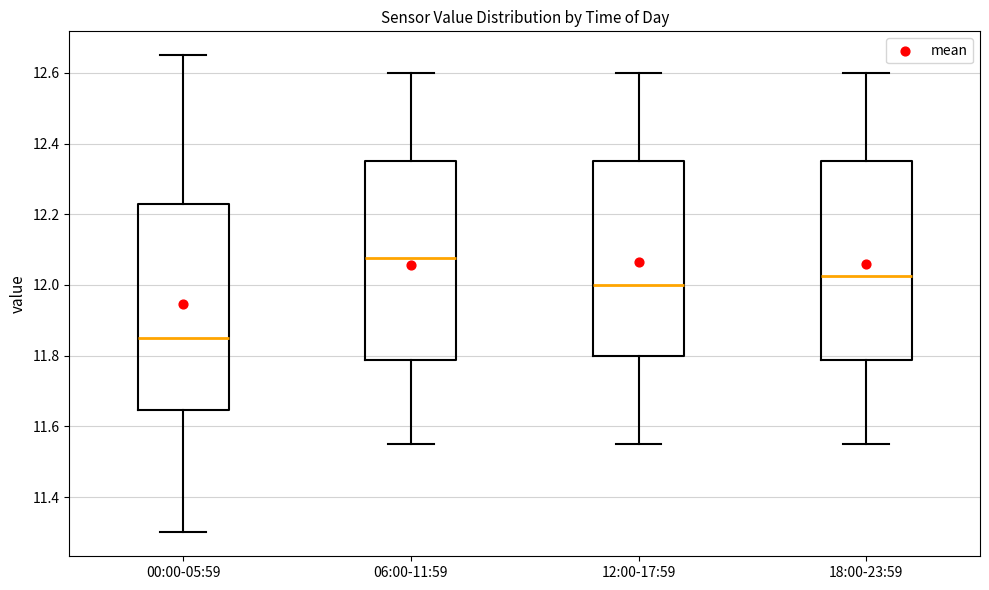

Reading left to right, transcribe this box plot: for each box, give where its median line is, the range the box spans, and where its two whiskers end, as read against the y-axis. The values are not printed on the chart, so give them approximately, as read against the axis.

00:00-05:59: median 11.86, box 11.64 to 12.24, whiskers 11.30 to 12.66
06:00-11:59: median 12.08, box 11.78 to 12.36, whiskers 11.56 to 12.60
12:00-17:59: median 12.00, box 11.80 to 12.36, whiskers 11.56 to 12.60
18:00-23:59: median 12.02, box 11.78 to 12.36, whiskers 11.56 to 12.60